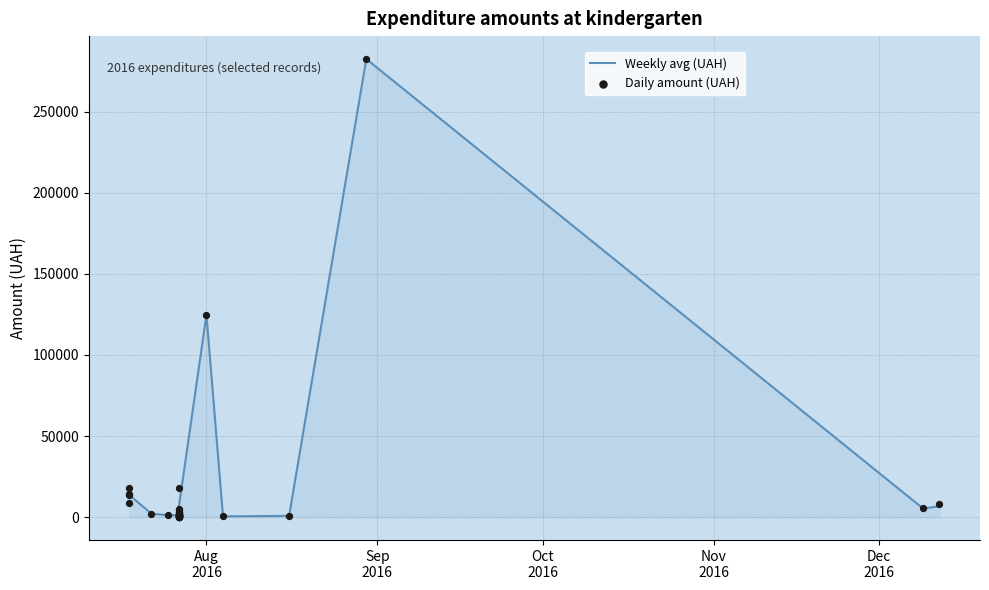

At how many categories does at least one series exceed 214711?

1